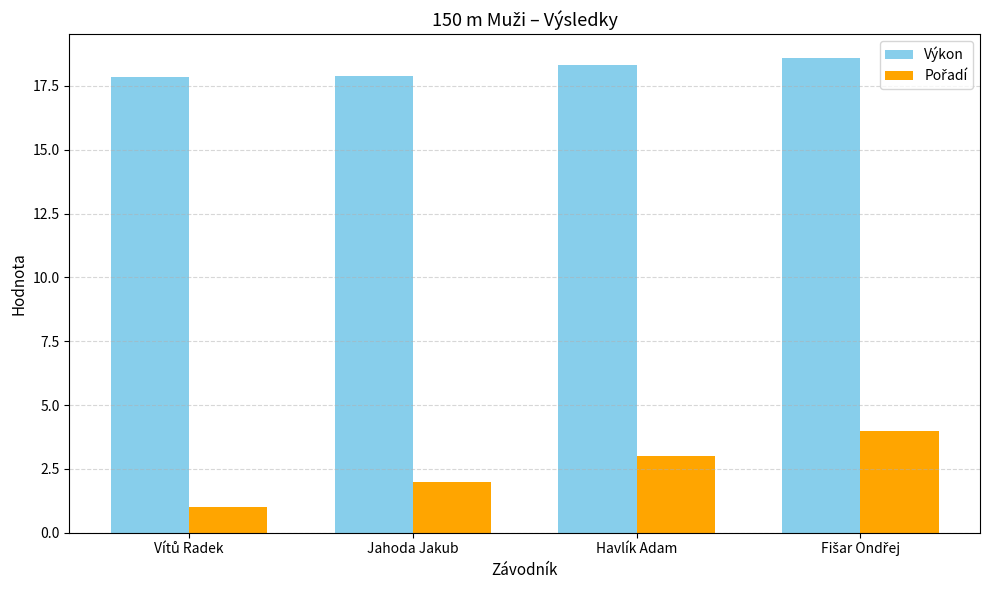

What is the smallest value displayed?

1.0